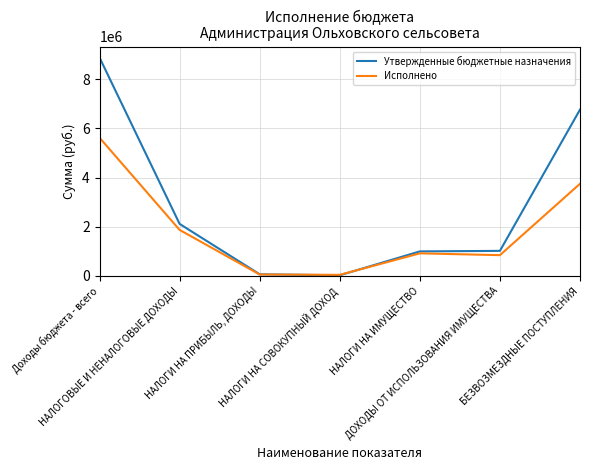

At how many categories does at least one series exceed 4016752?

2